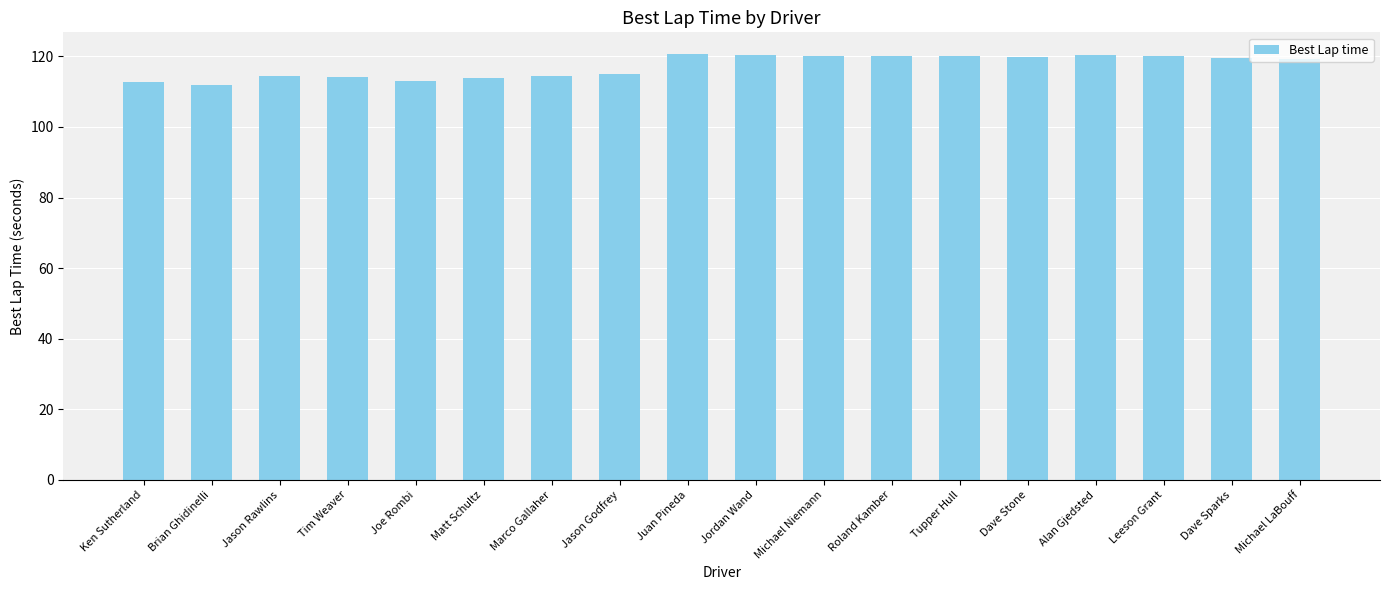

Approximately how many times larger is the value at Alan Gjedsted compared to Dave Sparks?

1.0